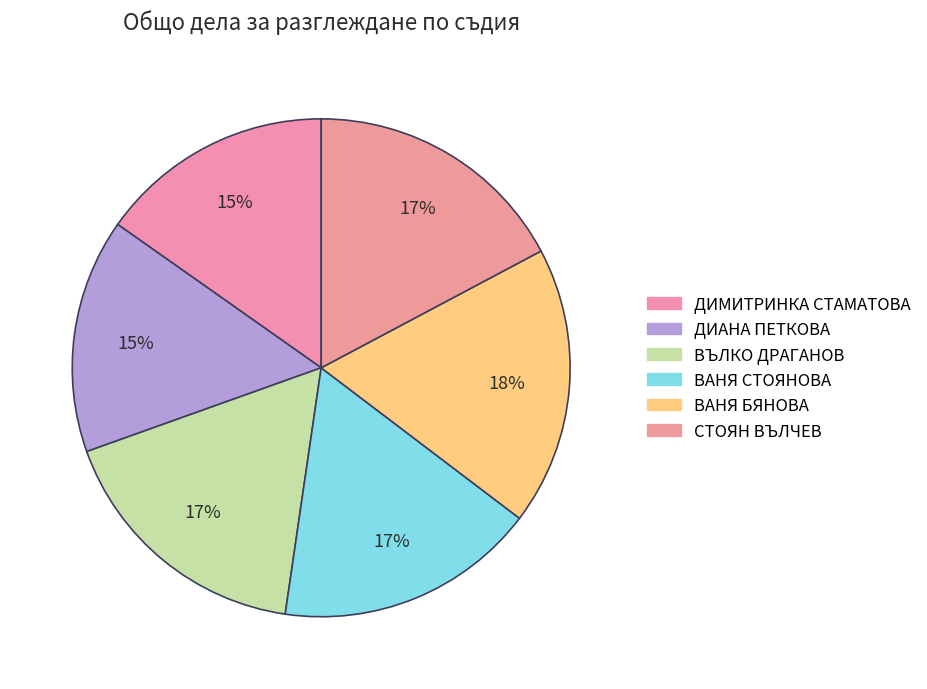

Count the number of slices in the pie.

6